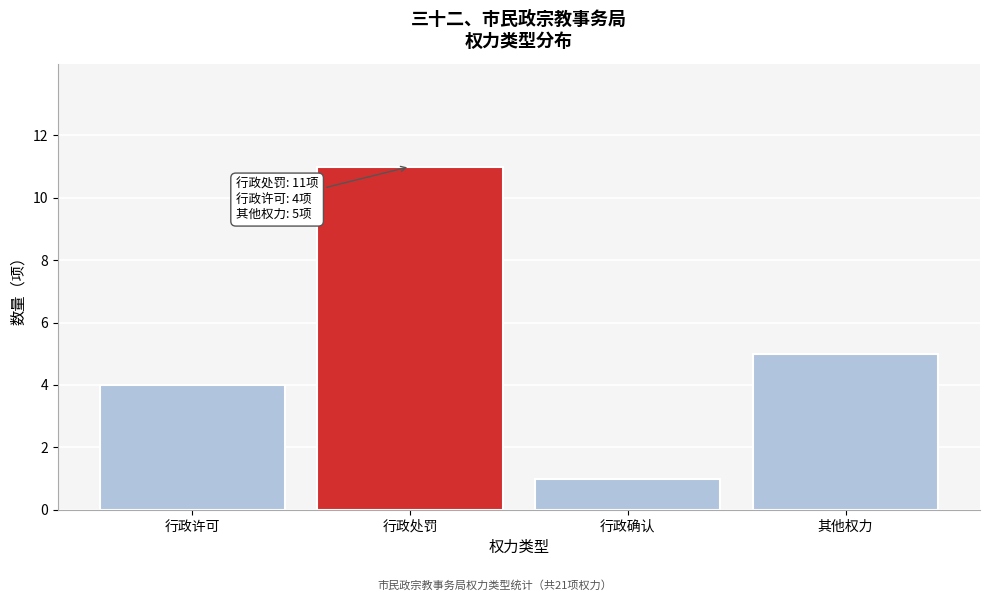

Reading right to left, transcribe all the data shown in this chart.

其他权力=5	行政确认=1	行政处罚=11	行政许可=4